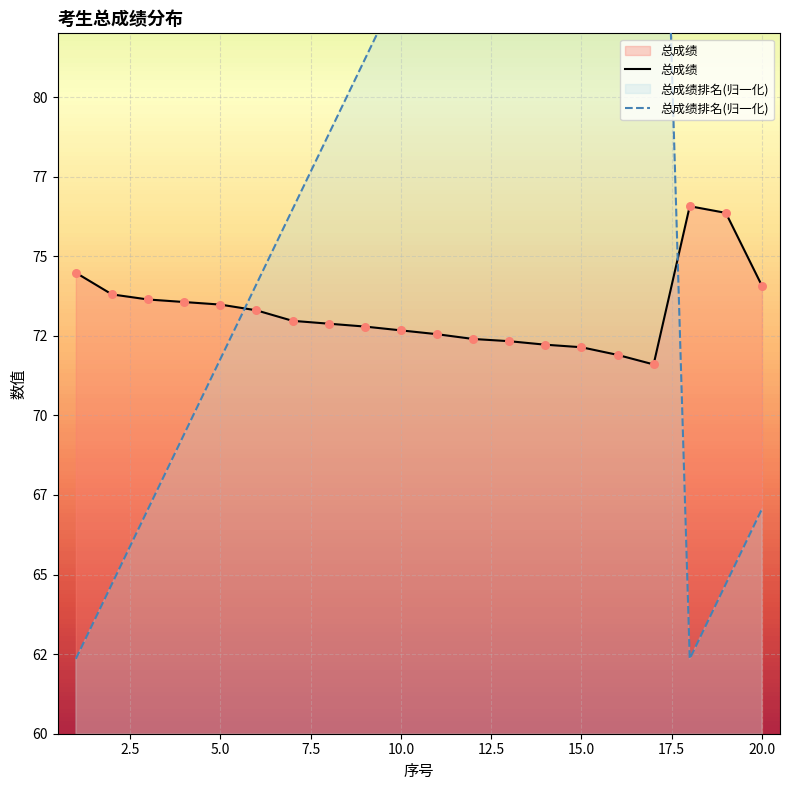

Is the value of 总成绩排名(归一化) at 5.0 greater than the value of 总成绩 at 20.0?

No